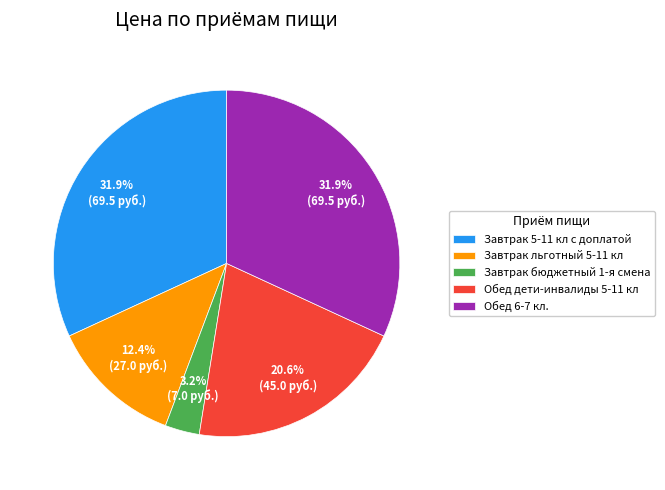

True or false: Завтрак бюджетный 1-я смена accounts for 3% of the total.

True